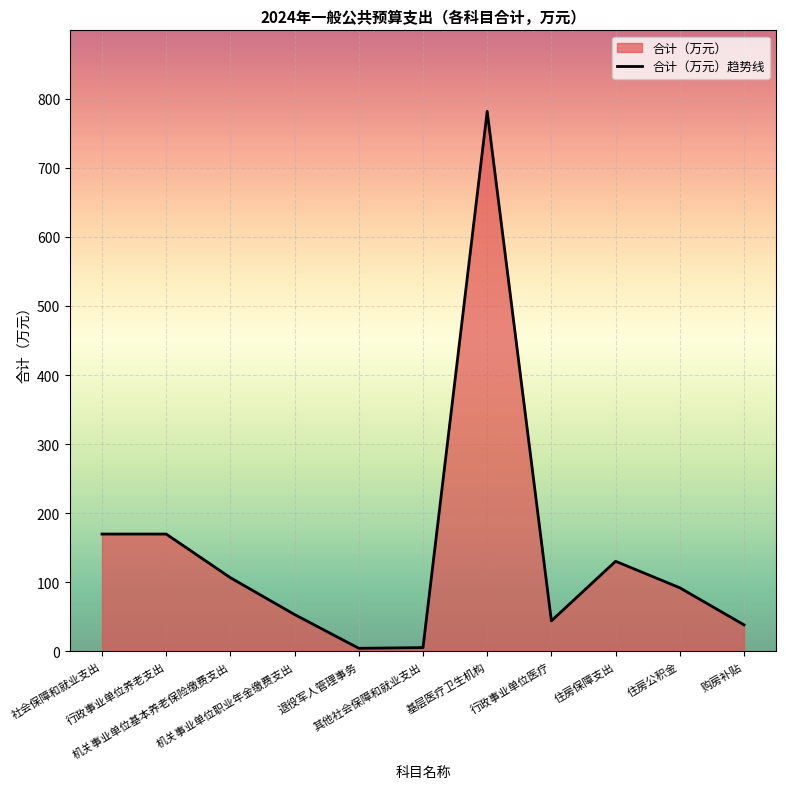

What is the maximum value shown in the chart?

781.7